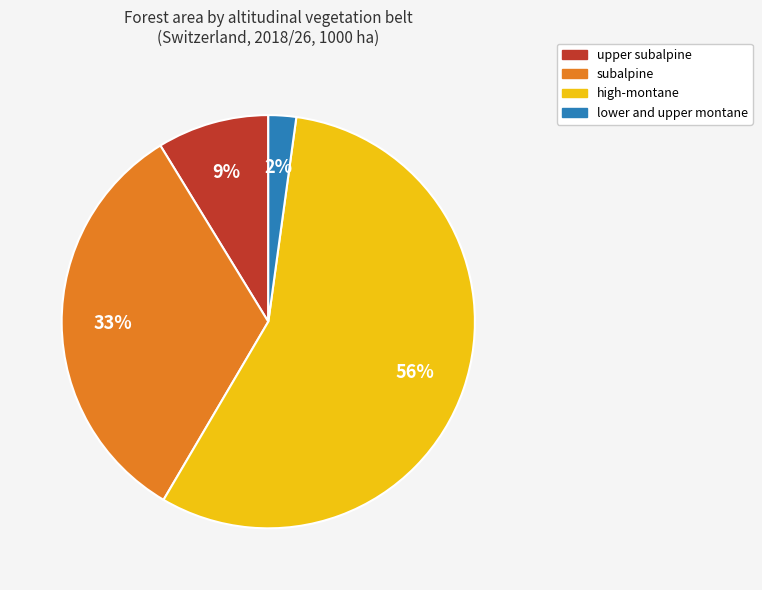

Which has a higher value, lower and upper montane or high-montane?

high-montane